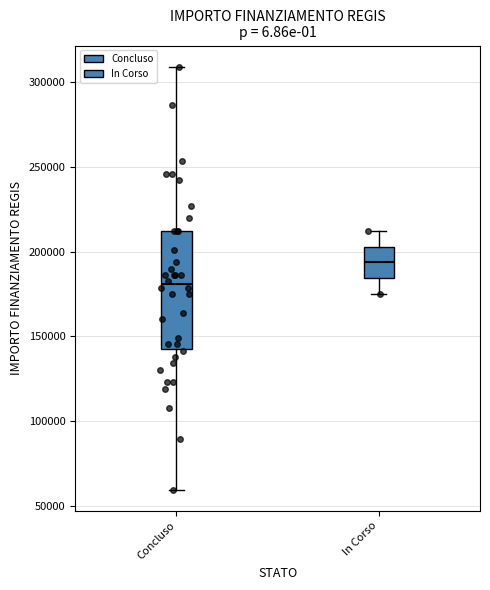

Where does the median line of the box for In Corso sit on the y-axis? The values are not printed on the chart, so give them approximately, as read against the axis.

195000